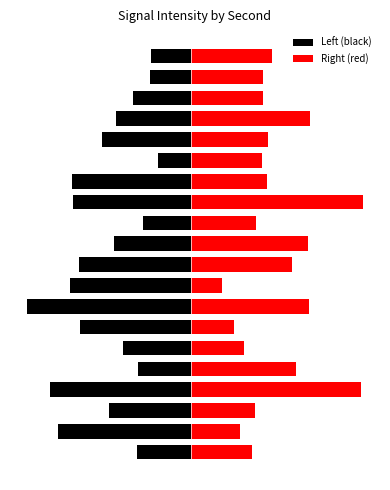

Between 3 and 11, which is larger?

11